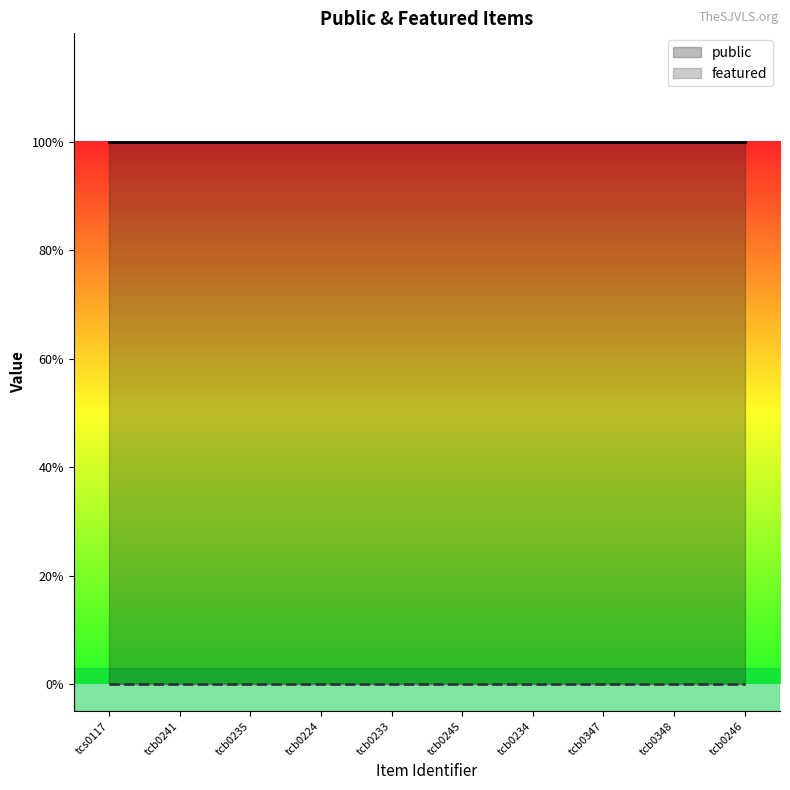

True or false: public and featured intersect in this chart.

False